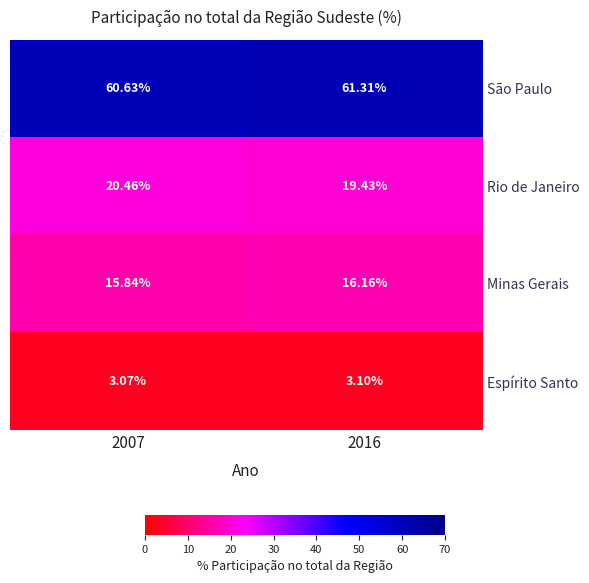

At 2016, list the series in order from largest to smallest.

São Paulo, Rio de Janeiro, Minas Gerais, Espírito Santo